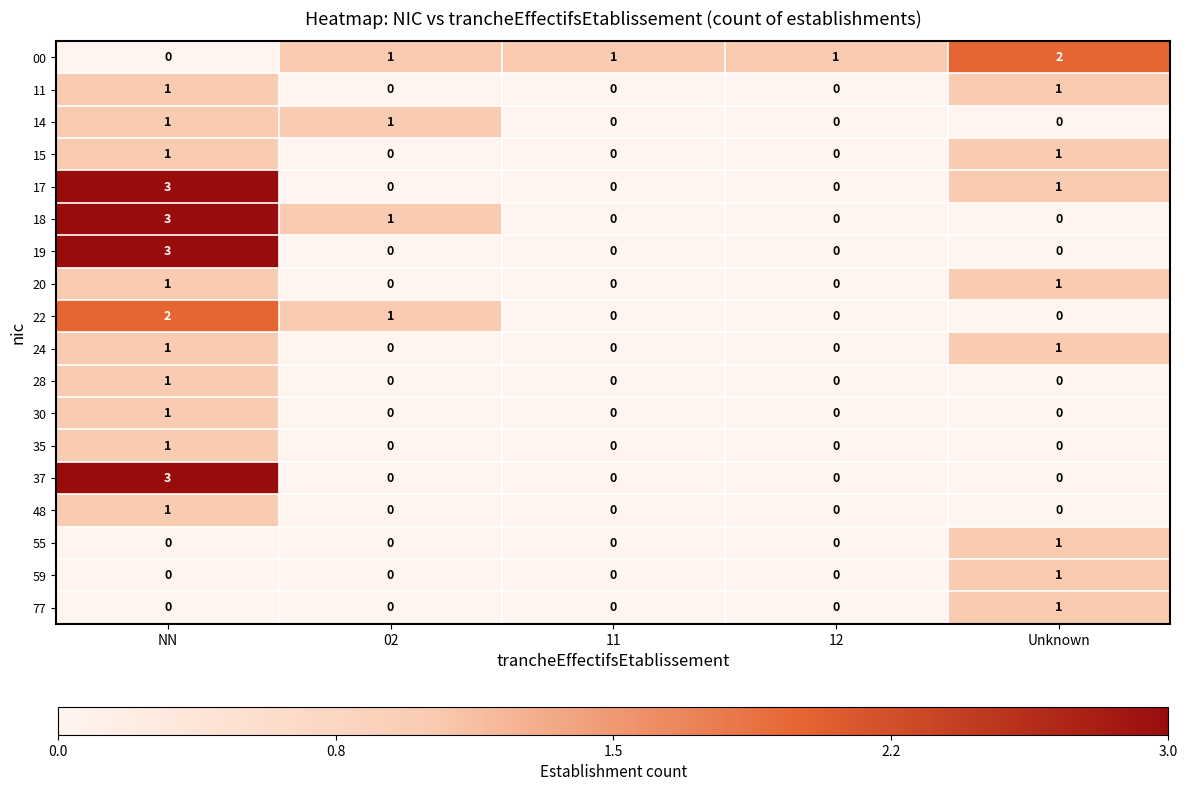

The 55 series shows 0 at 11. True or false?

True